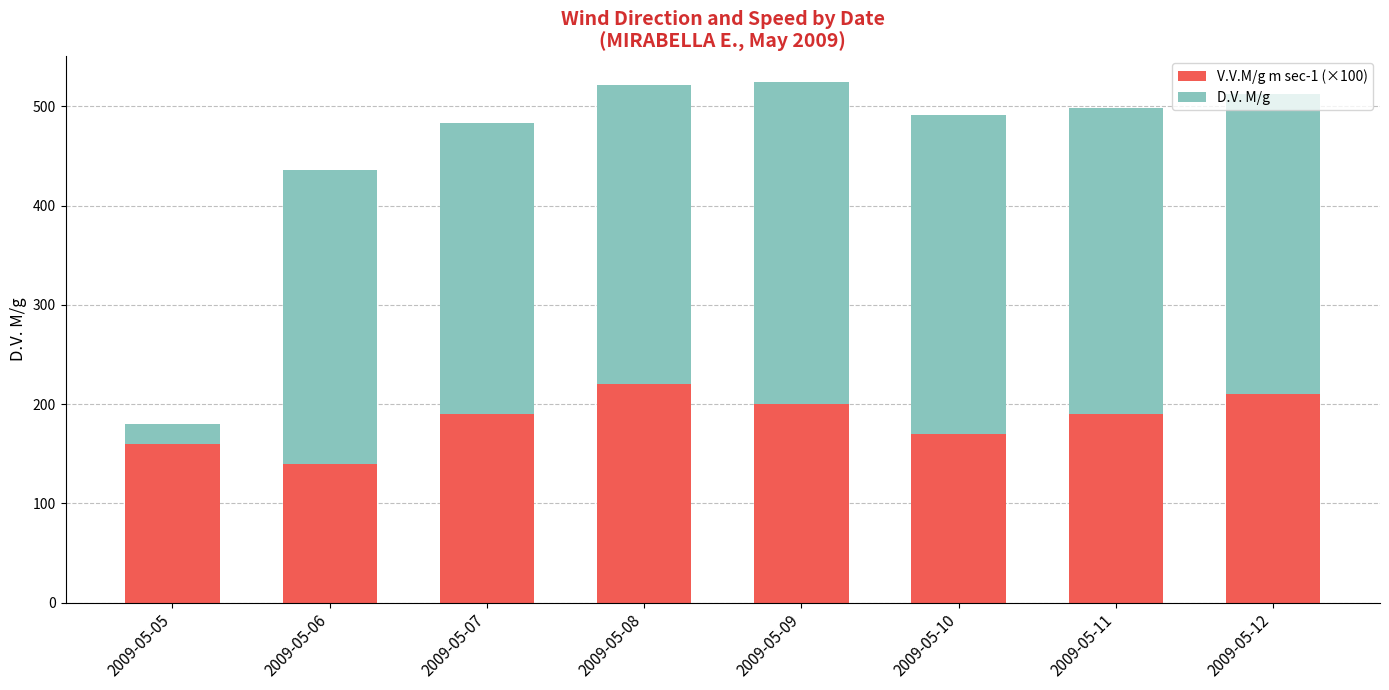

What is the sum of all V.V.M/g m sec-1 (×100) values?

1480.0